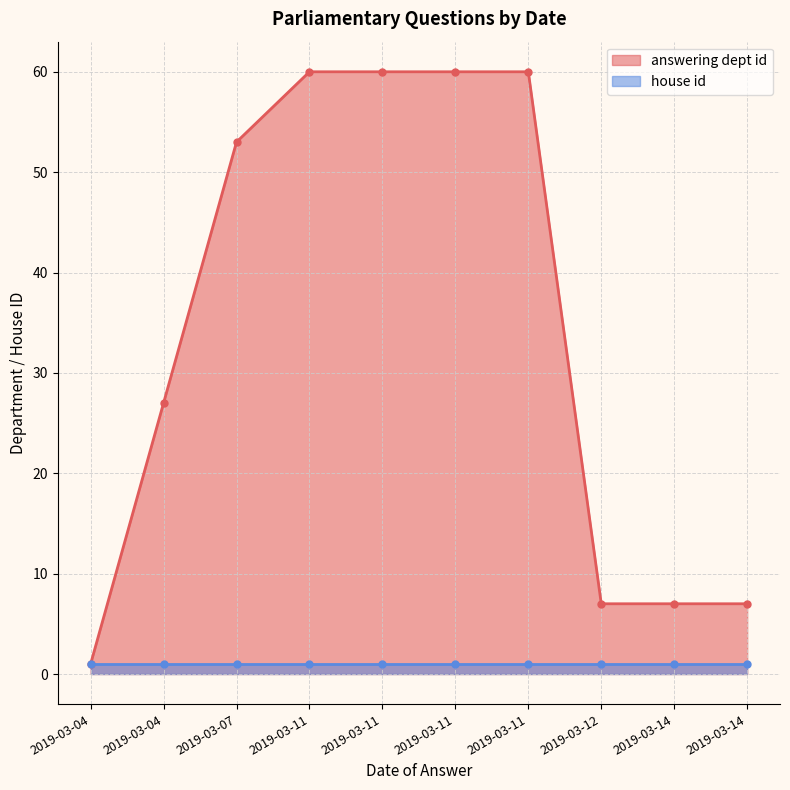

What is the sum of the answering dept id values at 2019-03-14 and 2019-03-07?

60